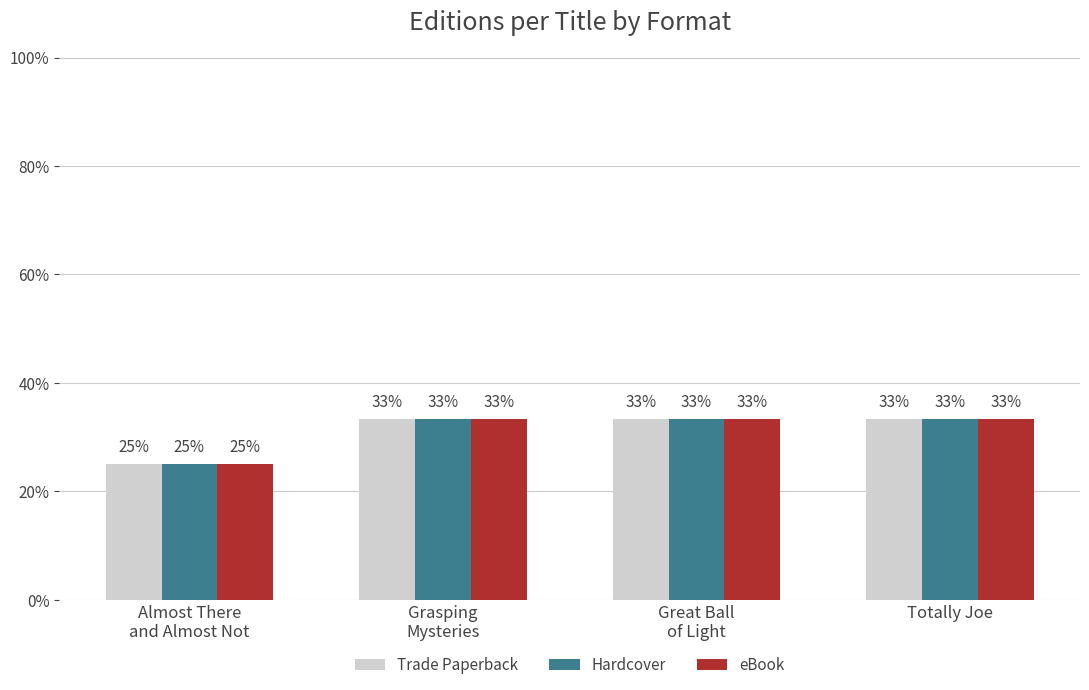

What is the smallest value displayed?

25.0